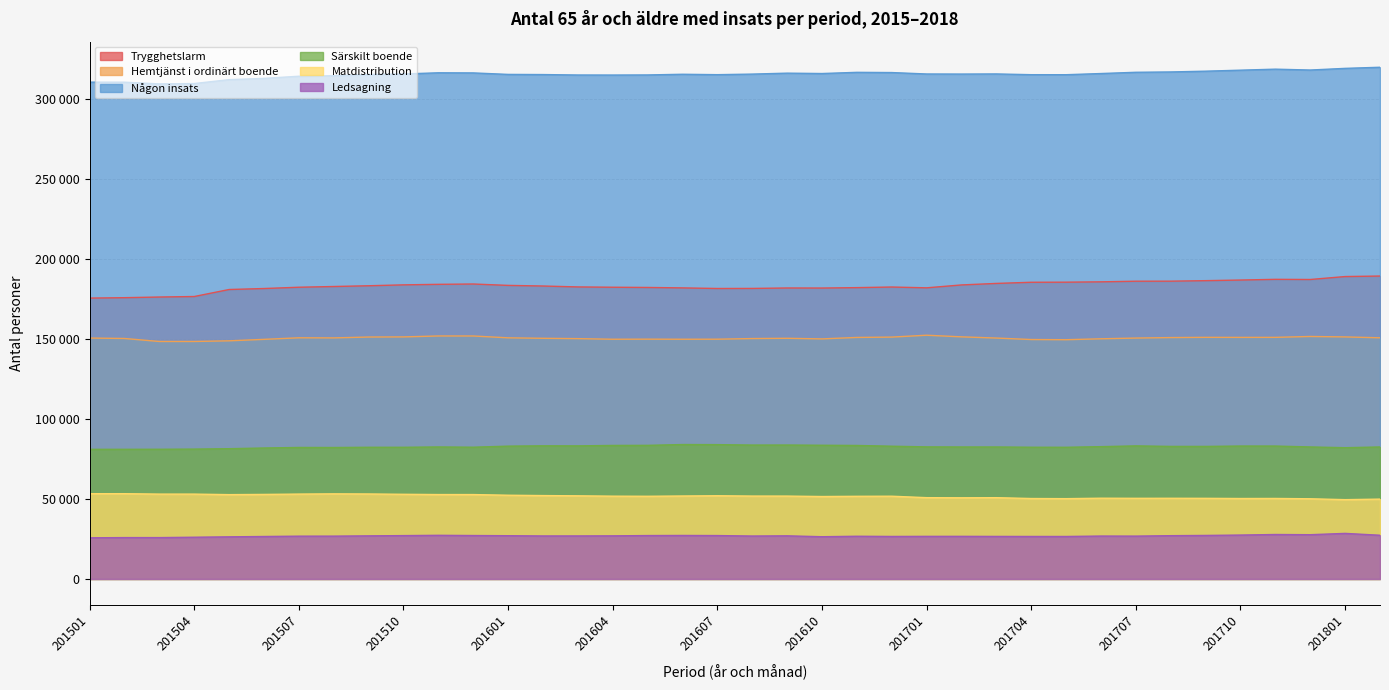

The Matdistribution series shows 83520 at 201508. True or false?

False